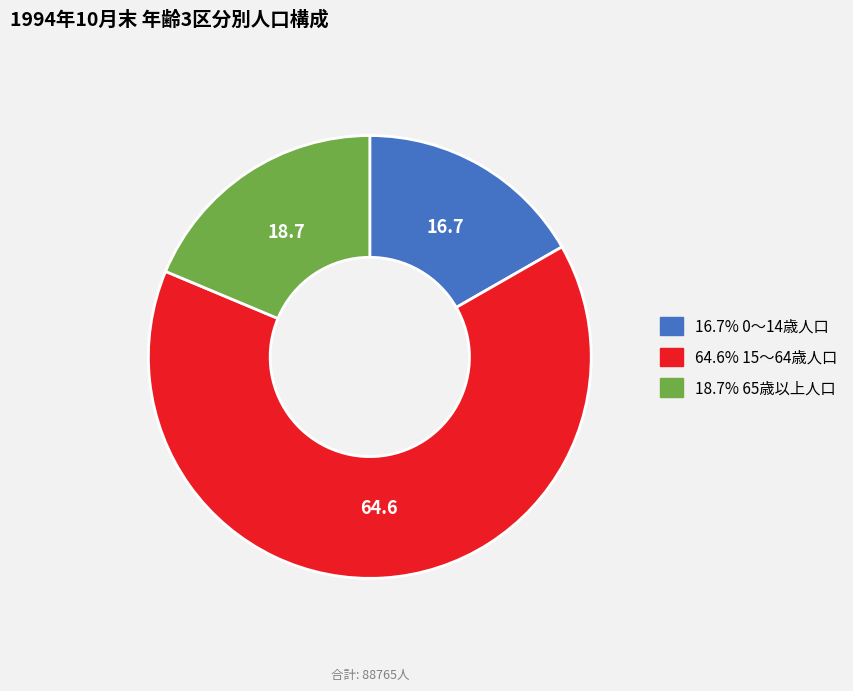

Is there a majority slice in this chart?

Yes